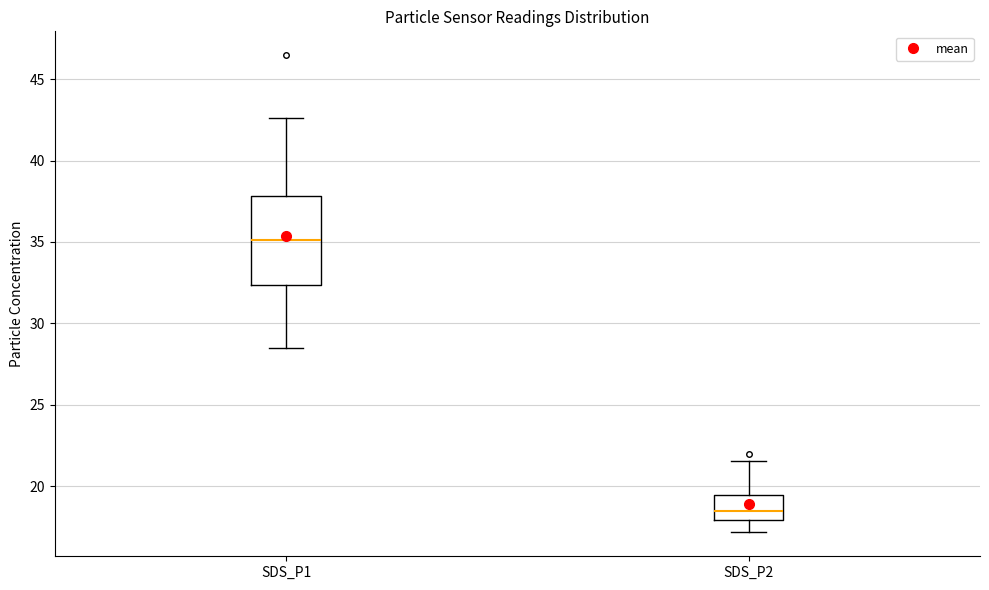

Which box has the lowest median line?

SDS_P2